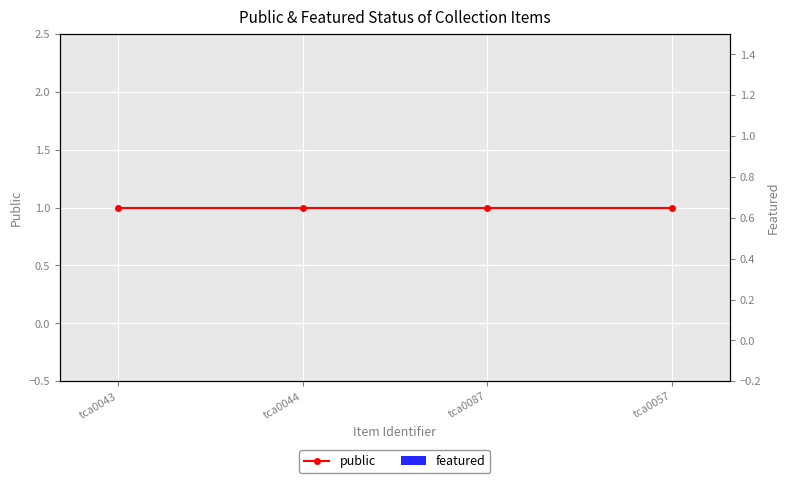

Are the bars horizontal?

No